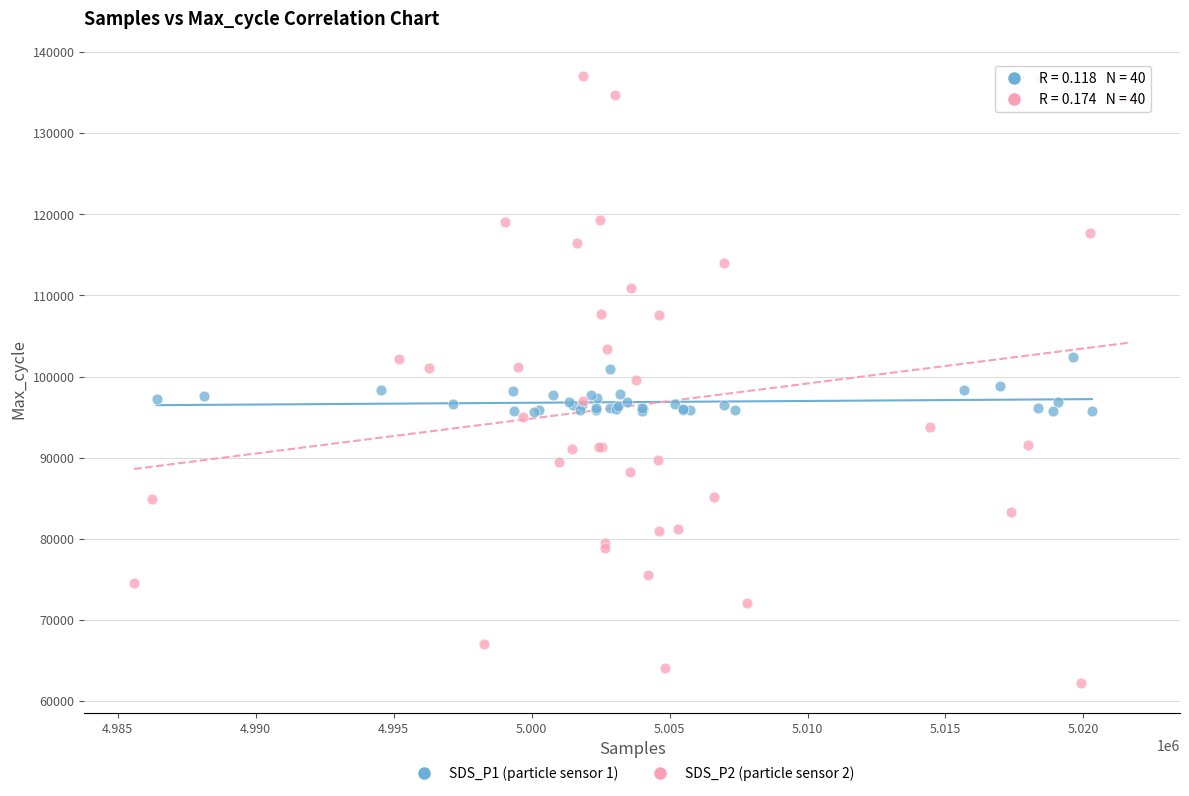

What are all the series names shown in the legend?

SDS_P1 (particle sensor 1), SDS_P2 (particle sensor 2)